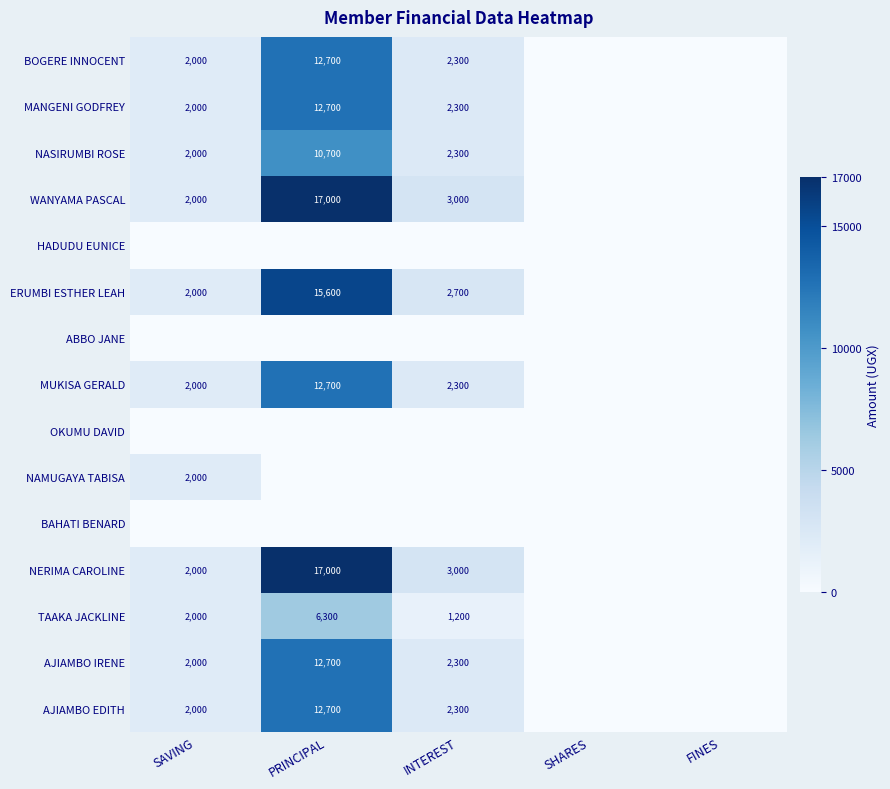

How many data points does each series have?

5